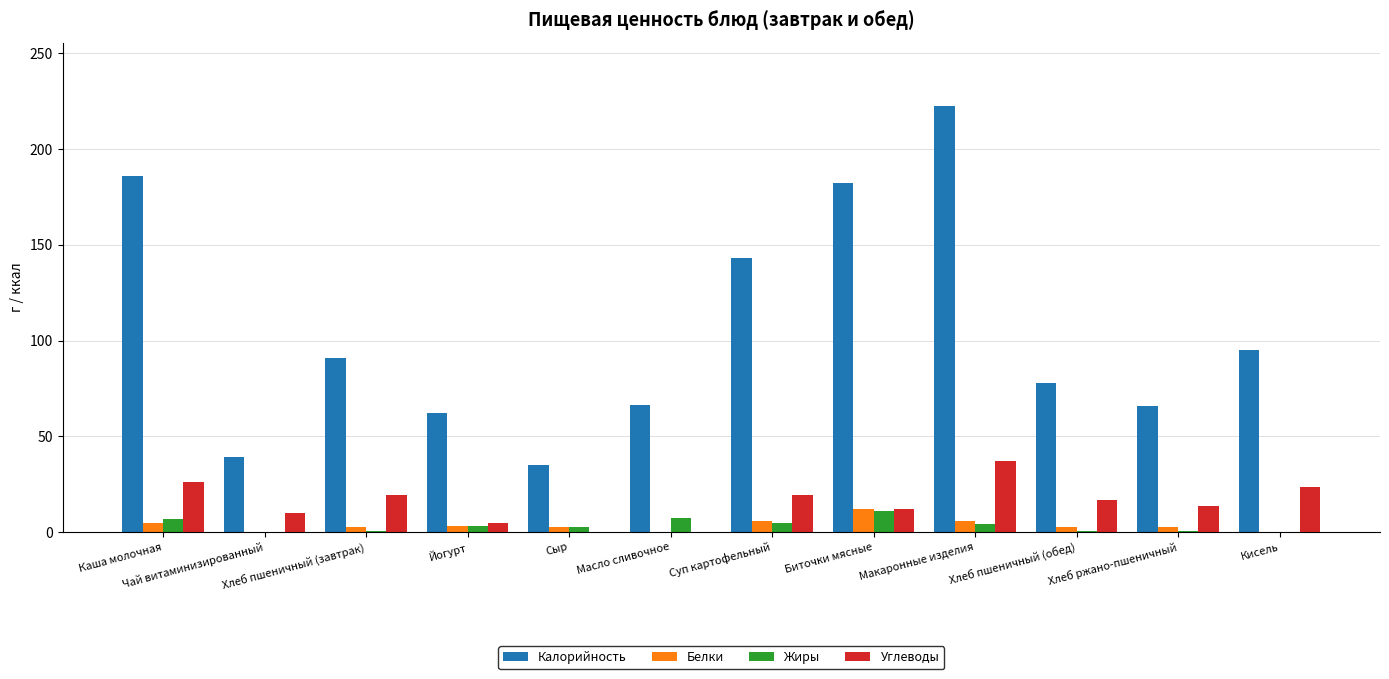

At which category does the chart reach its peak across all series?

Макаронные изделия